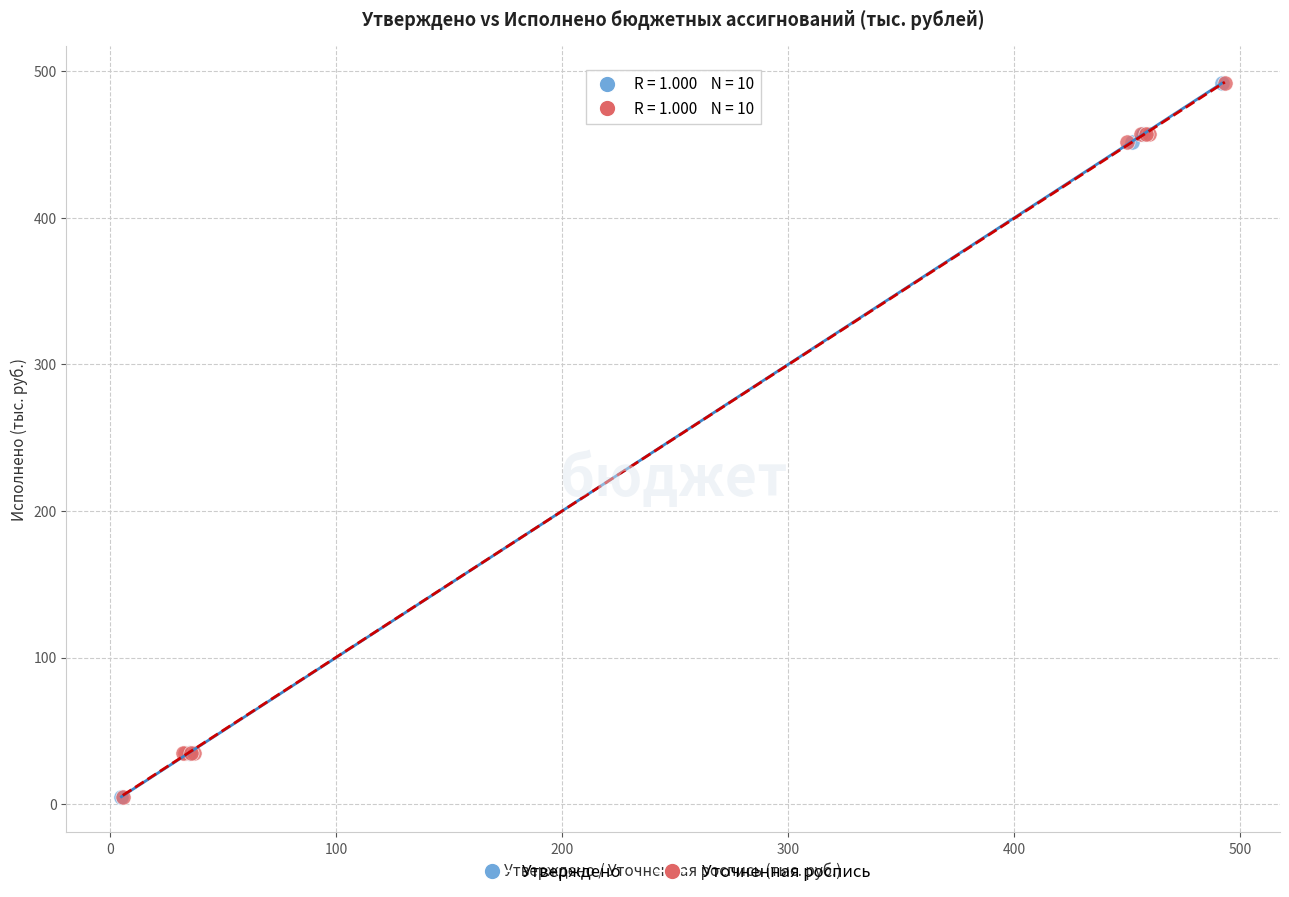

What are all the series names shown in the legend?

Утверждено, Уточненная роспись